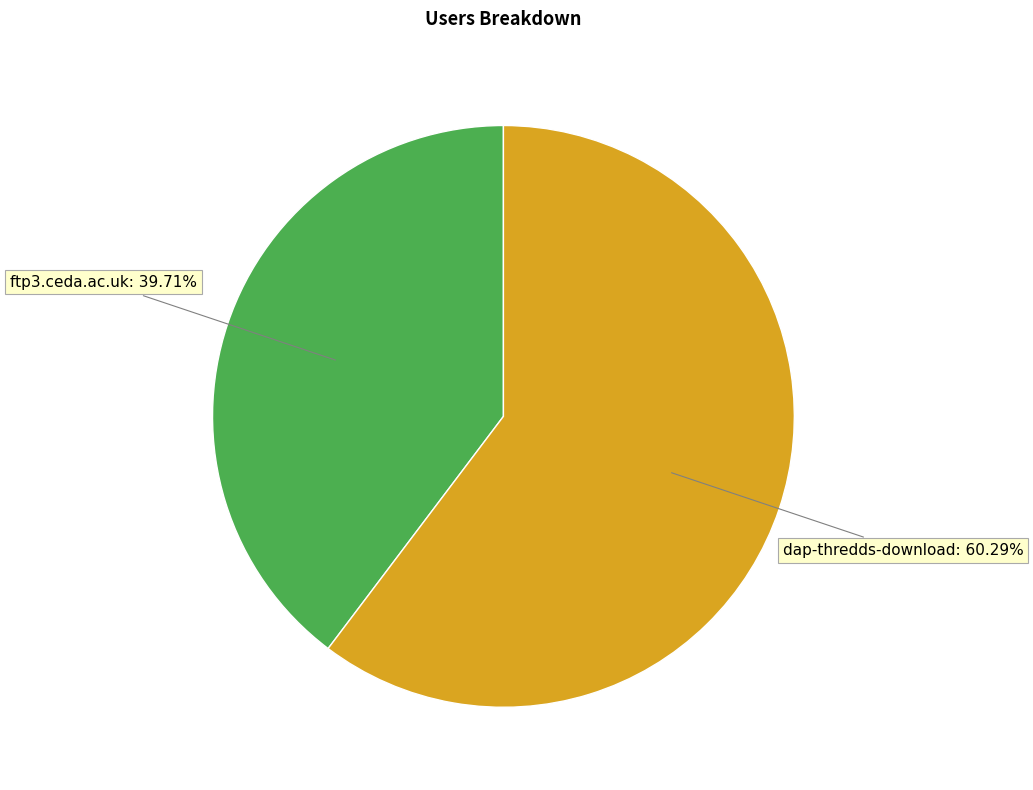

What is the largest slice in the pie chart?

dap-thredds-download